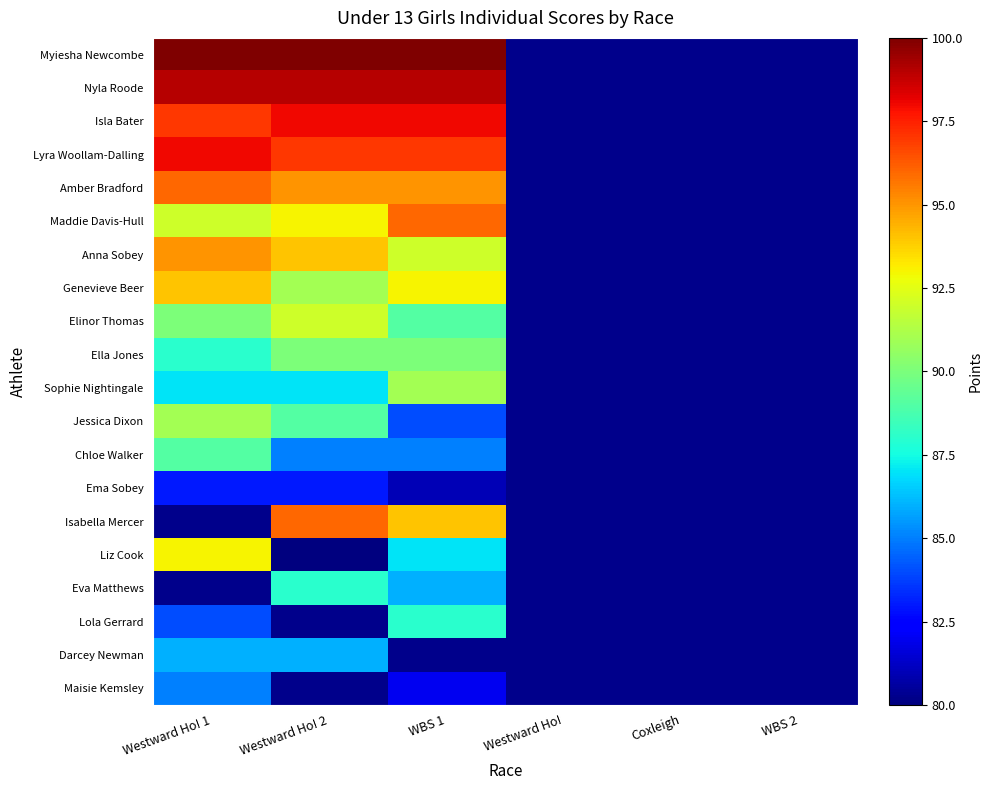

List the series in order of their peak value, highest first.

Myiesha Newcombe, Nyla Roode, Isla Bater, Lyra Woollam-Dalling, Amber Bradford, Maddie Davis-Hull, Isabella Mercer, Anna Sobey, Genevieve Beer, Liz Cook, Elinor Thomas, Sophie Nightingale, Jessica Dixon, Ella Jones, Chloe Walker, Eva Matthews, Lola Gerrard, Darcey Newman, Maisie Kemsley, Ema Sobey